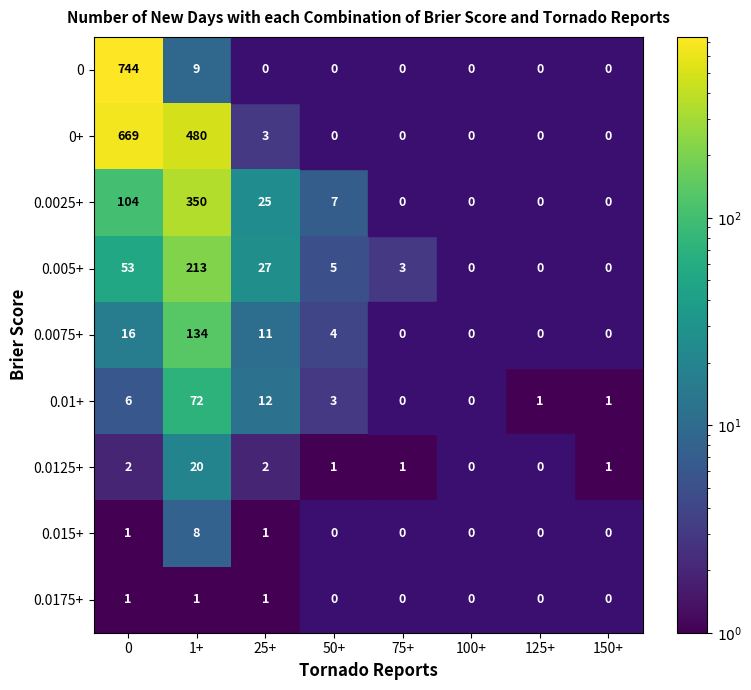

Which category has the highest value in the 0.015+ series?

1+